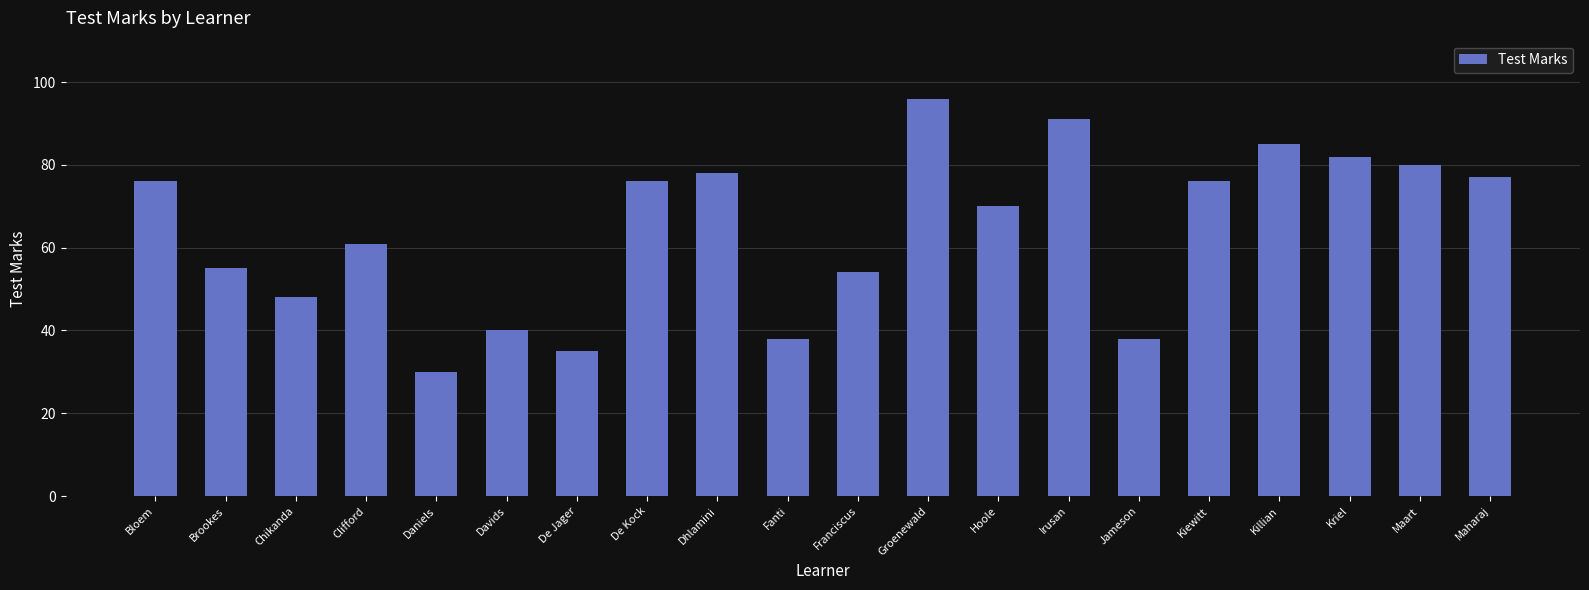

Which category has the lowest value across all series?

Daniels